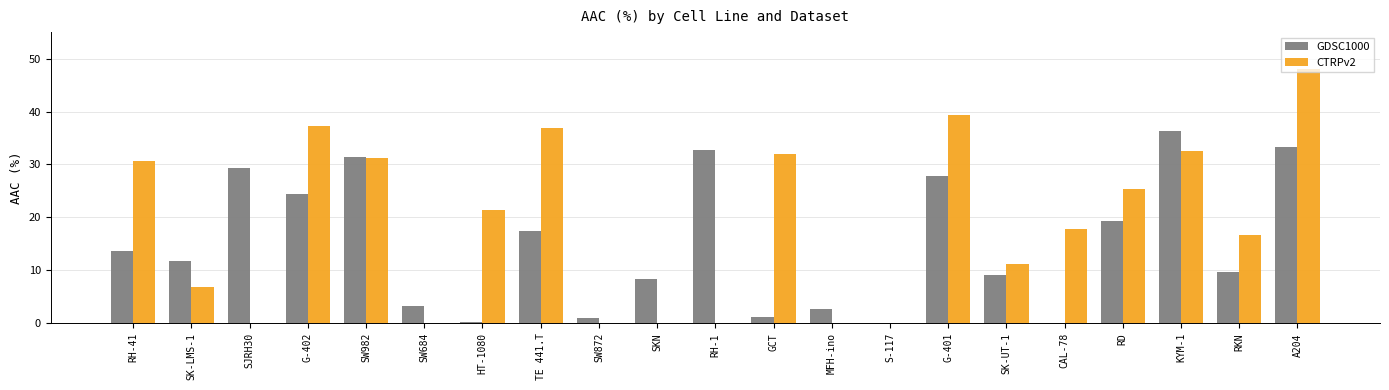

Where does the GDSC1000 series first go above 11?

RH-41